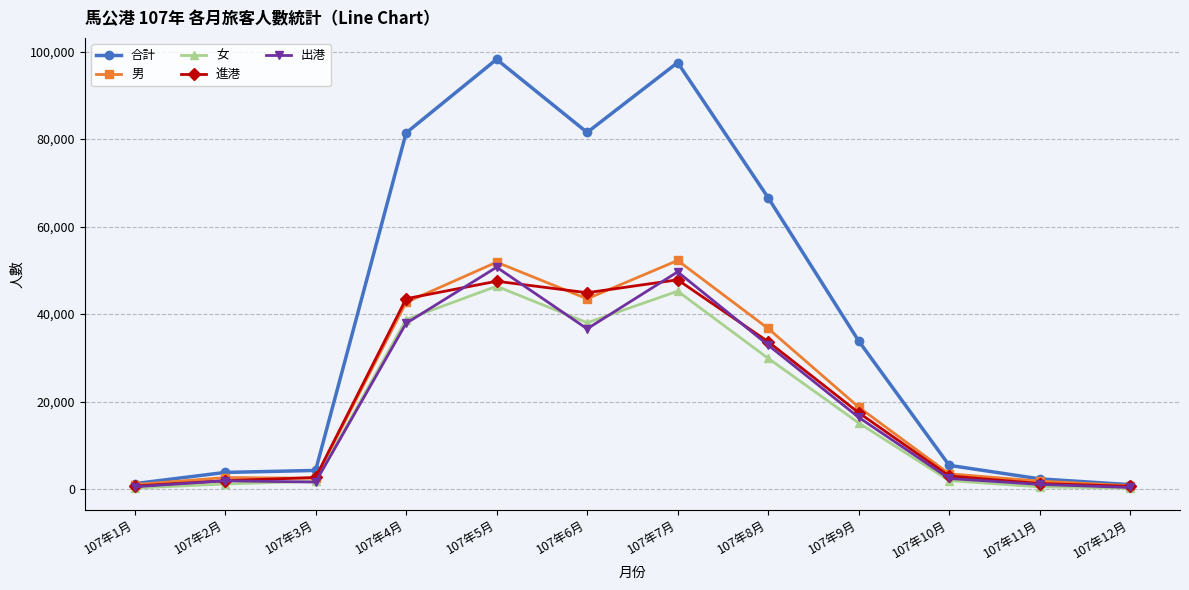

True or false: 進港 has more than 0 points higher than both neighbors.

True